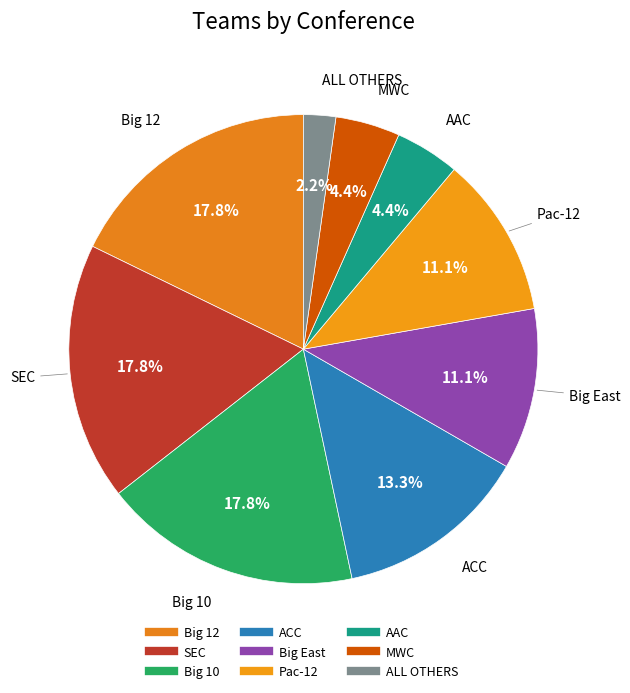

To the nearest percent, what is the average slice percentage?

11%